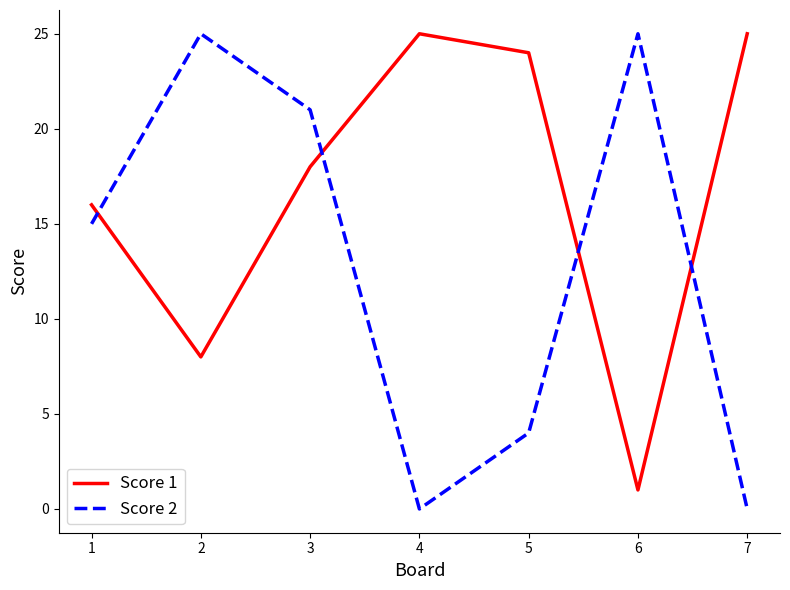

List the series in order of their overall mean, lowest first.

Score 2, Score 1